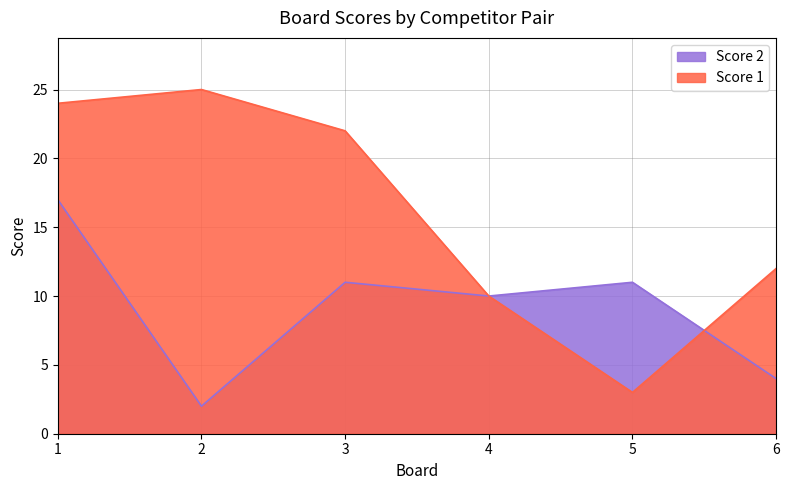

What are all the series names shown in the legend?

Score 2, Score 1